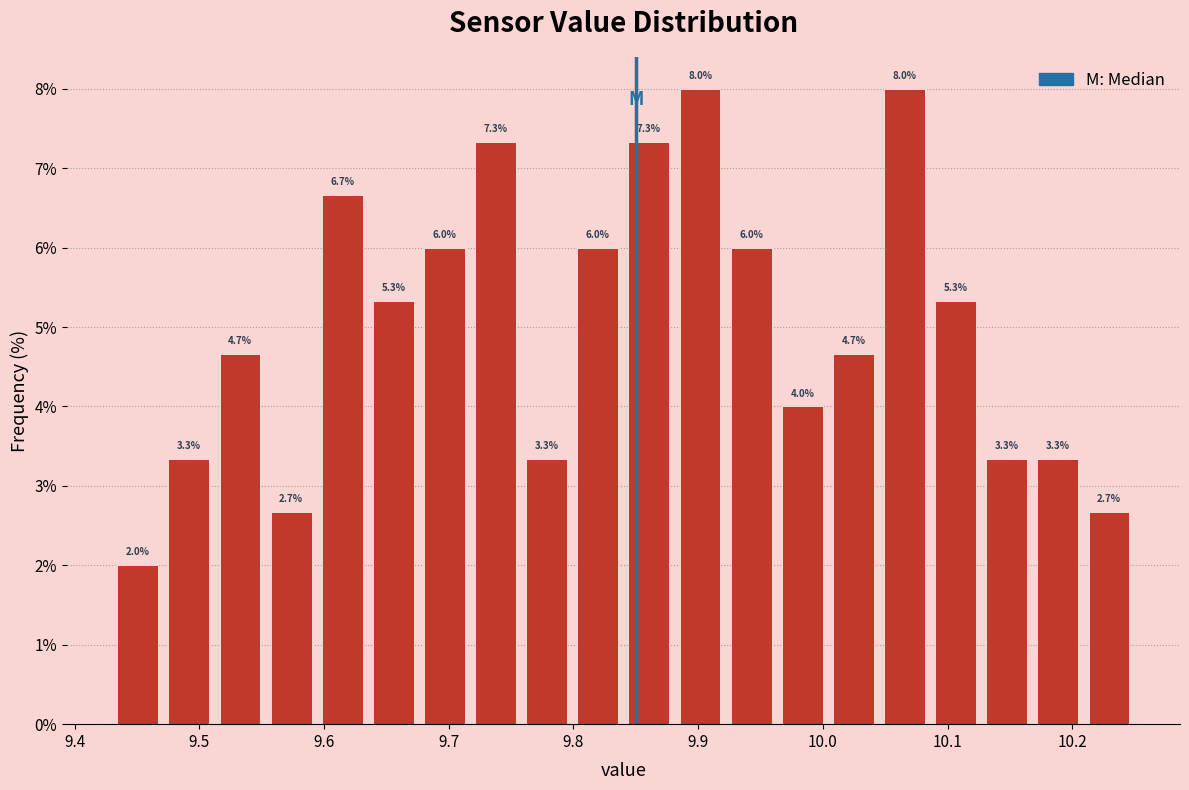

Reading left to right, list every bar in this chart as the range it spans on the x-axis followed by its height. The bar edges are not printed on the chart, so give them approximately, as read against the axis.

9.430 to 9.471: 2.0
9.471 to 9.512: 3.3
9.512 to 9.553: 4.7
9.553 to 9.594: 2.7
9.594 to 9.635: 6.7
9.635 to 9.676: 5.3
9.676 to 9.717: 6.0
9.717 to 9.758: 7.3
9.758 to 9.799: 3.3
9.799 to 9.840: 6.0
9.840 to 9.881: 7.3
9.881 to 9.922: 8.0
9.922 to 9.963: 6.0
9.963 to 10.004: 4.0
10.004 to 10.045: 4.7
10.045 to 10.086: 8.0
10.086 to 10.127: 5.3
10.127 to 10.168: 3.3
10.168 to 10.209: 3.3
10.209 to 10.250: 2.7